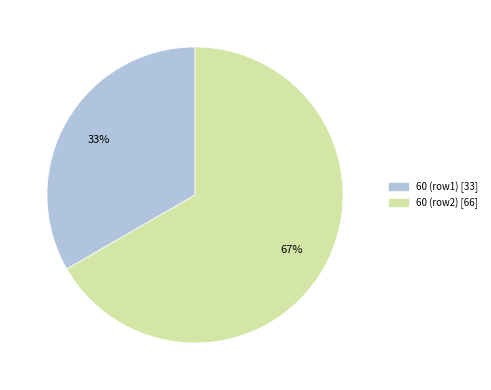

Is there a majority slice in this chart?

Yes